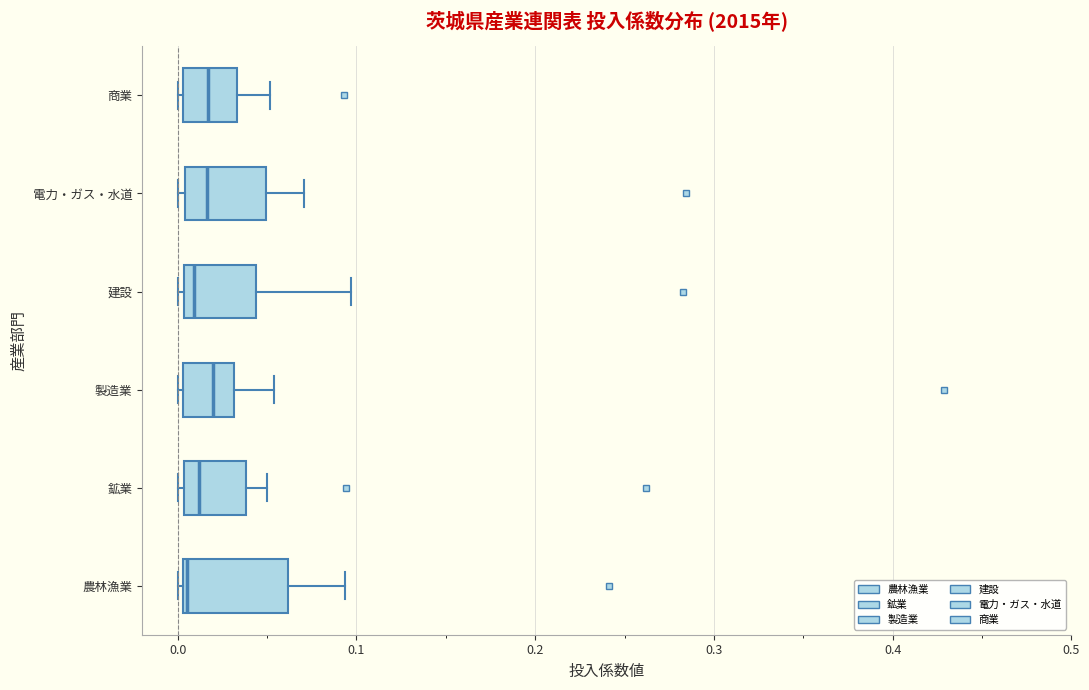

Which box is the widest, from its left edge to its right edge?

農林漁業